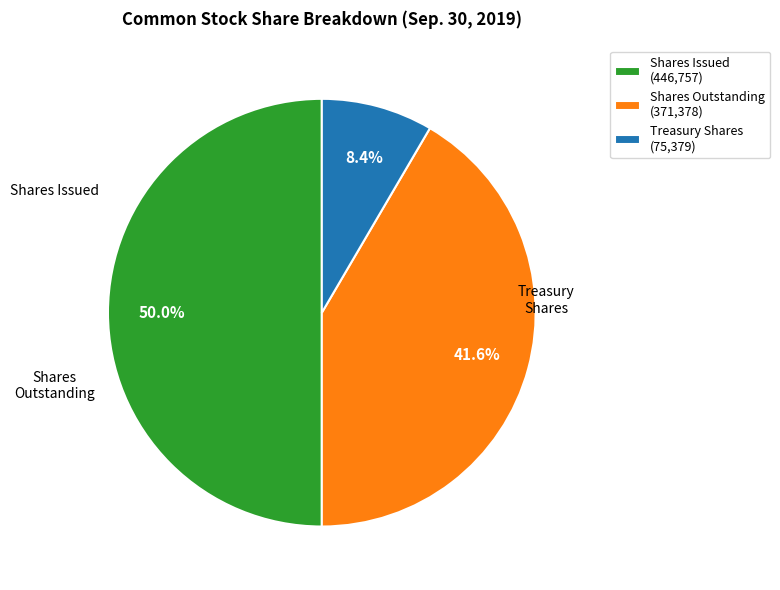

Is Treasury Shares (75,379) the majority of the pie?

No